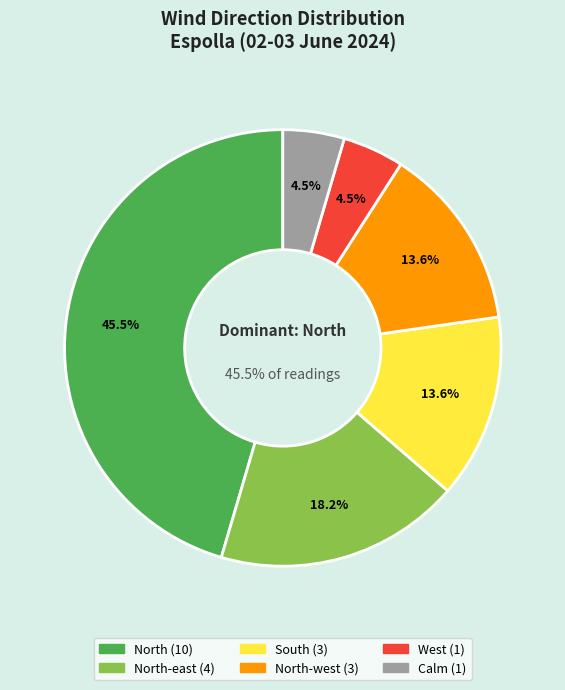

True or false: South accounts for 21% of the total.

False